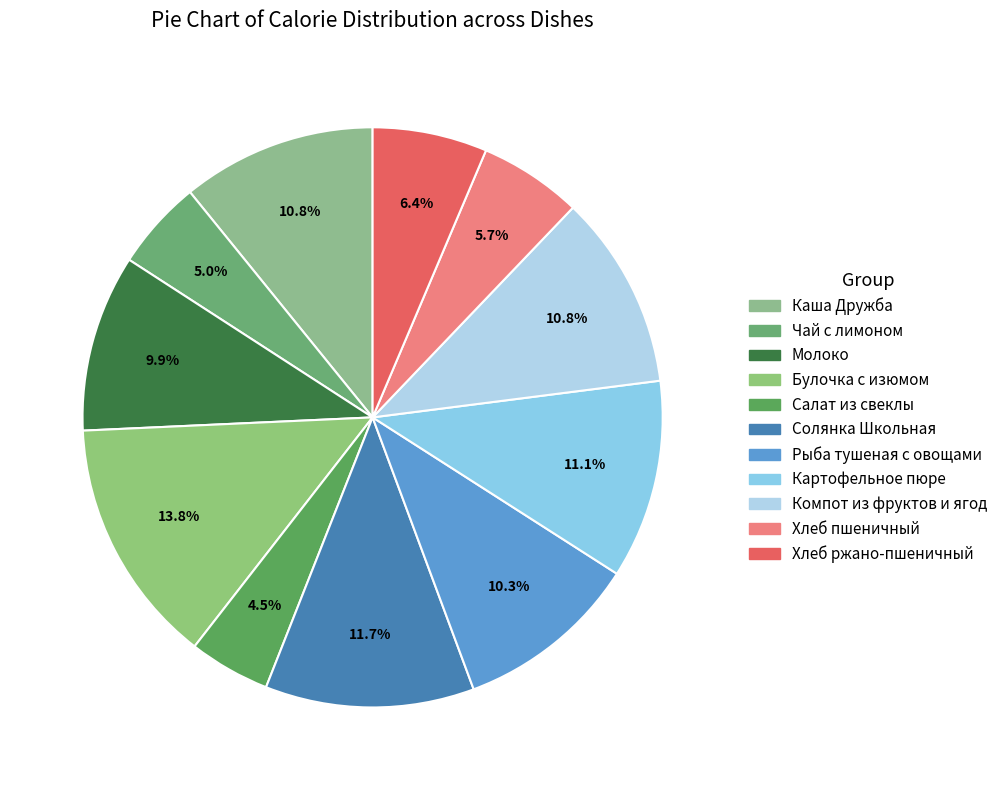

To the nearest percent, what portion does Молоко represent?

10%